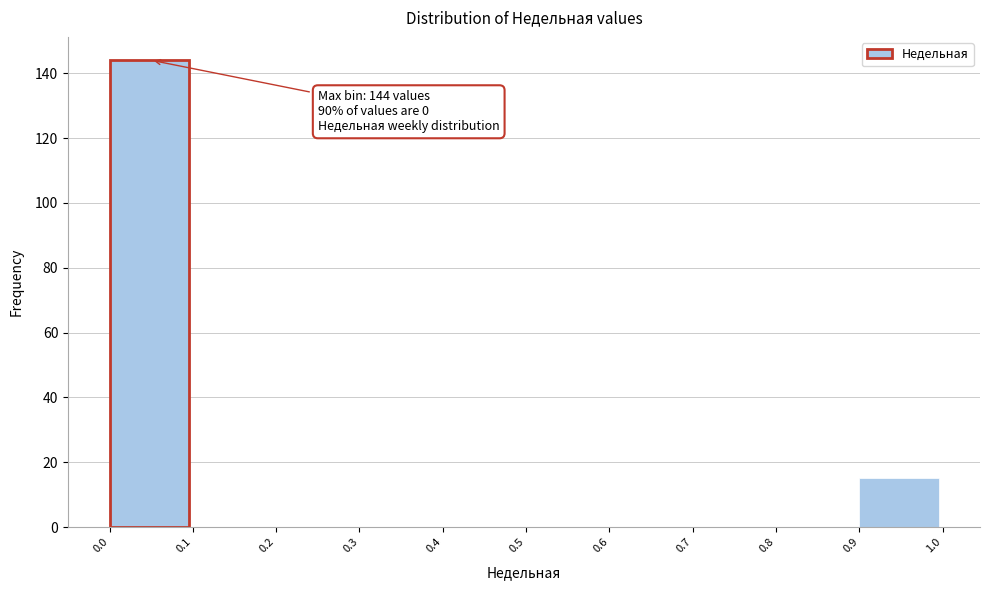

Over which range of the x-axis is the bar tallest?

0.0 to 0.1